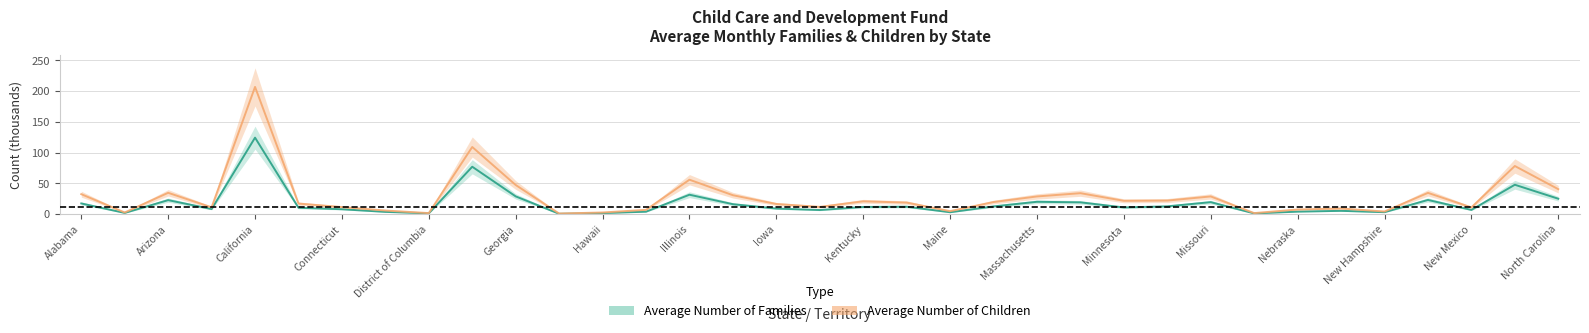

What is the lowest value of the Average Number of Families series?

0.5